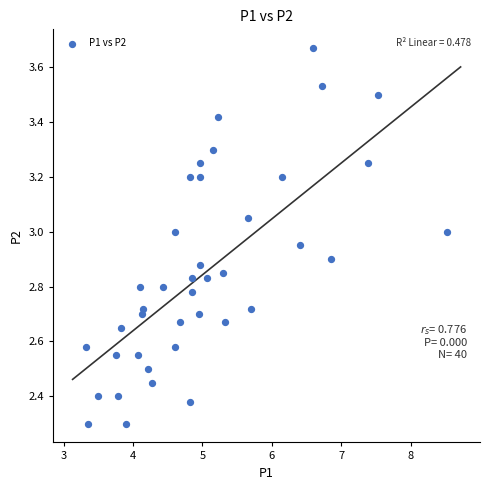

What is the range of X values (max minus min)?

5.2